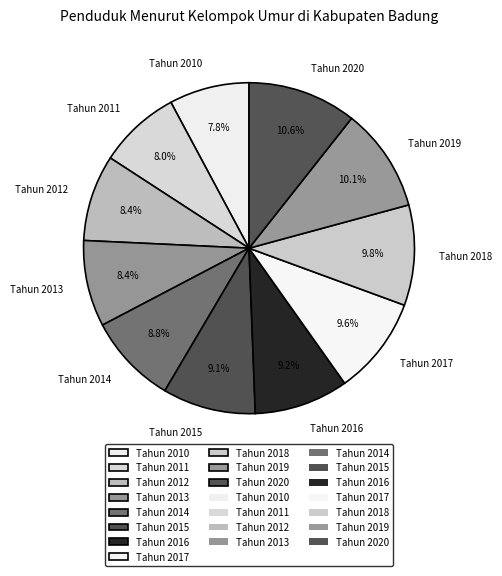

Does Tahun 2013 represent more than half of the total?

No